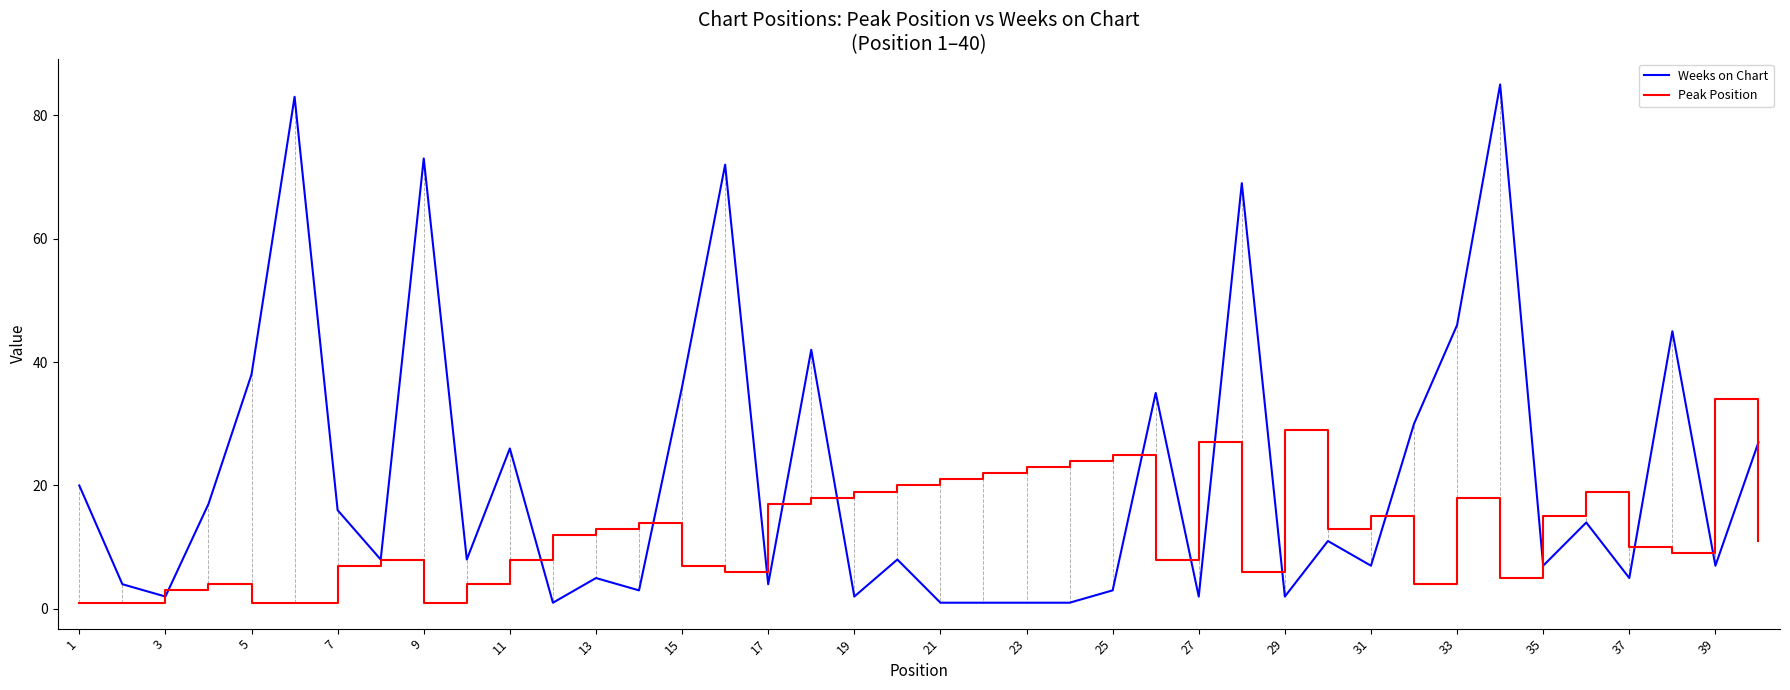

Reading left to right, transcribe all the data shown in this chart.

Weeks on Chart: 20	4	2	17	38	83	16	8	73	8	26	1	5	3	36	72	4	42	2	8	1	1	1	1	3	35	2	69	2	11	7	30	46	85	7	14	5	45	7	27
Peak Position: 1	1	3	4	1	1	7	8	1	4	8	12	13	14	7	6	17	18	19	20	21	22	23	24	25	8	27	6	29	13	15	4	18	5	15	19	10	9	34	11